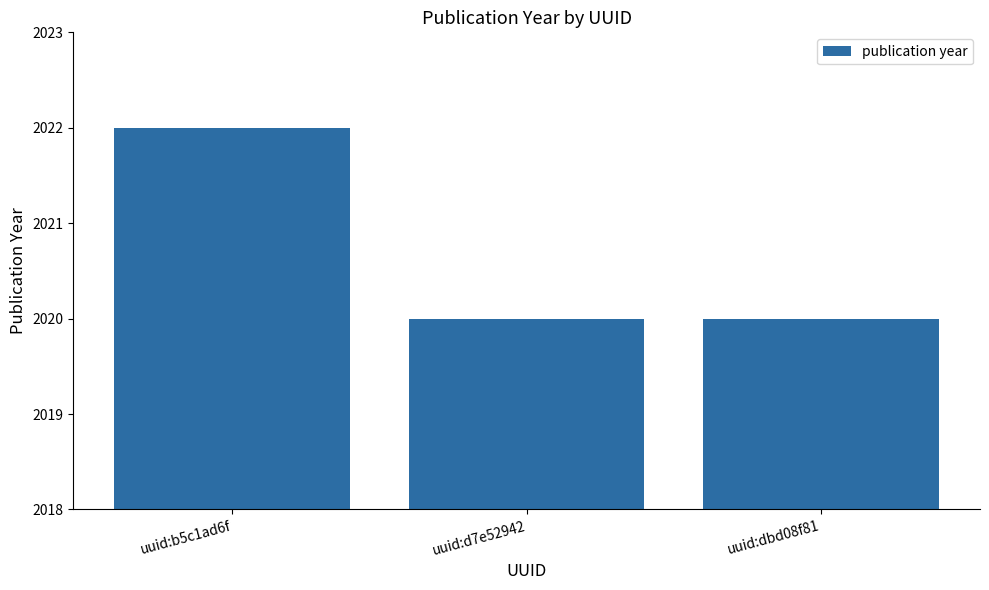

What is the sum of the values at uuid:b5c1ad6f and uuid:dbd08f81?

4042